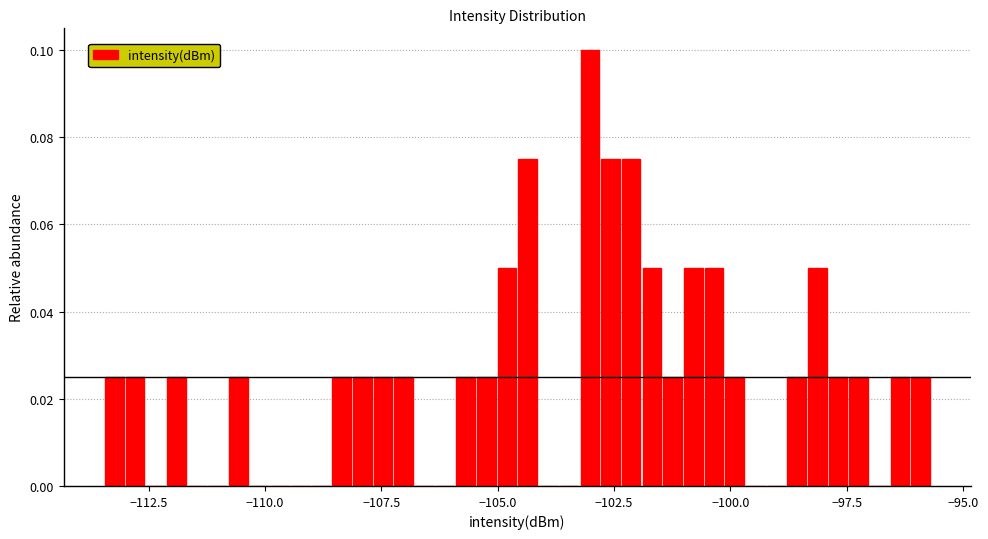

Read against the x-axis, roughly where is the centre of the tallest bar?

-103.0